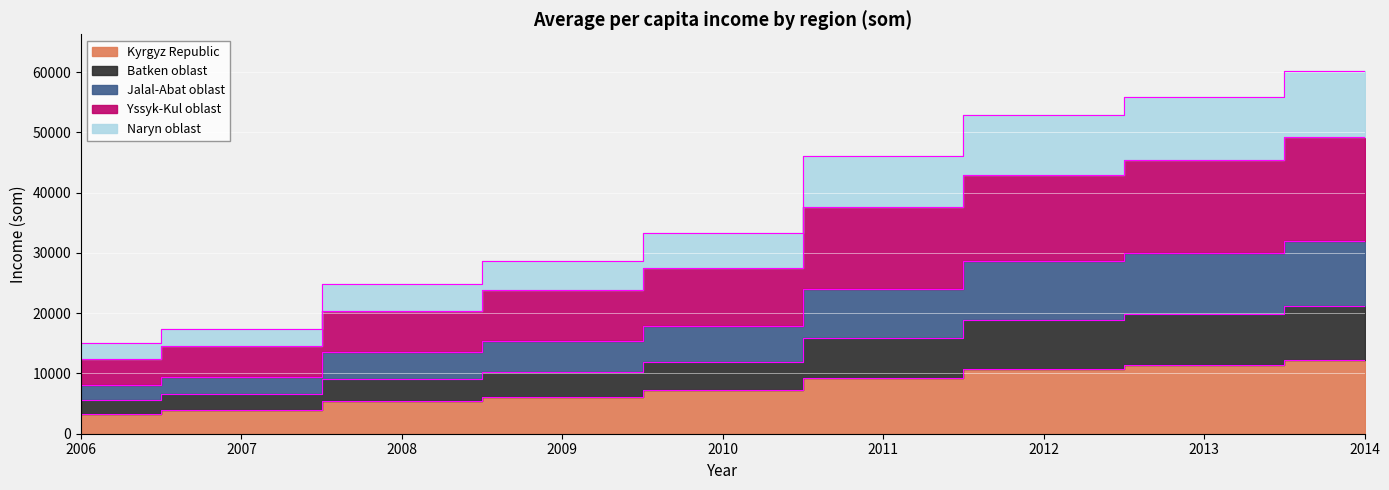

The Batken oblast series shows 21188 at 2014. True or false?

True